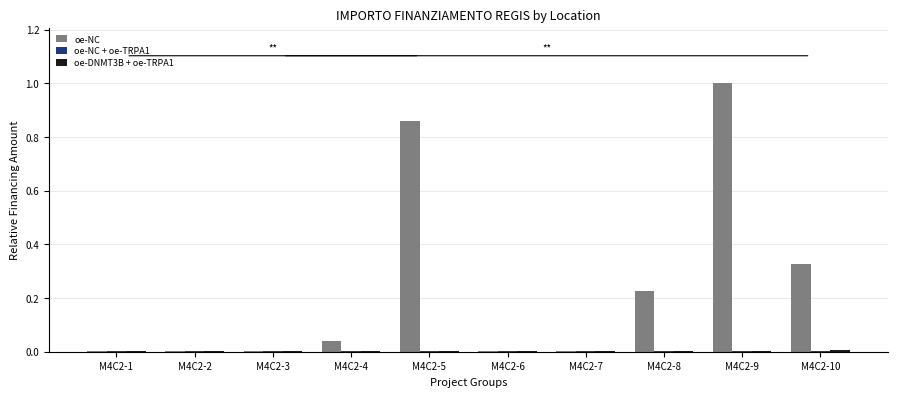

At which category is the sum across all series the highest?

M4C2-9